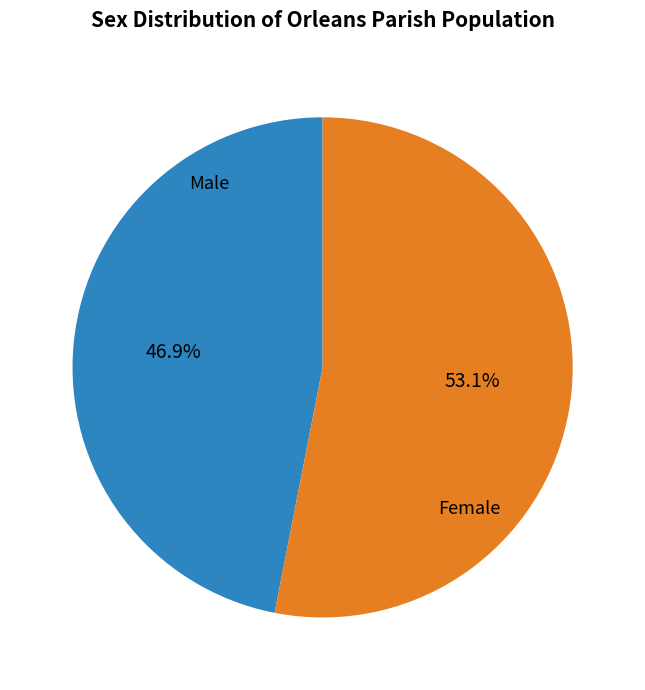

Does any single category account for the majority?

Yes